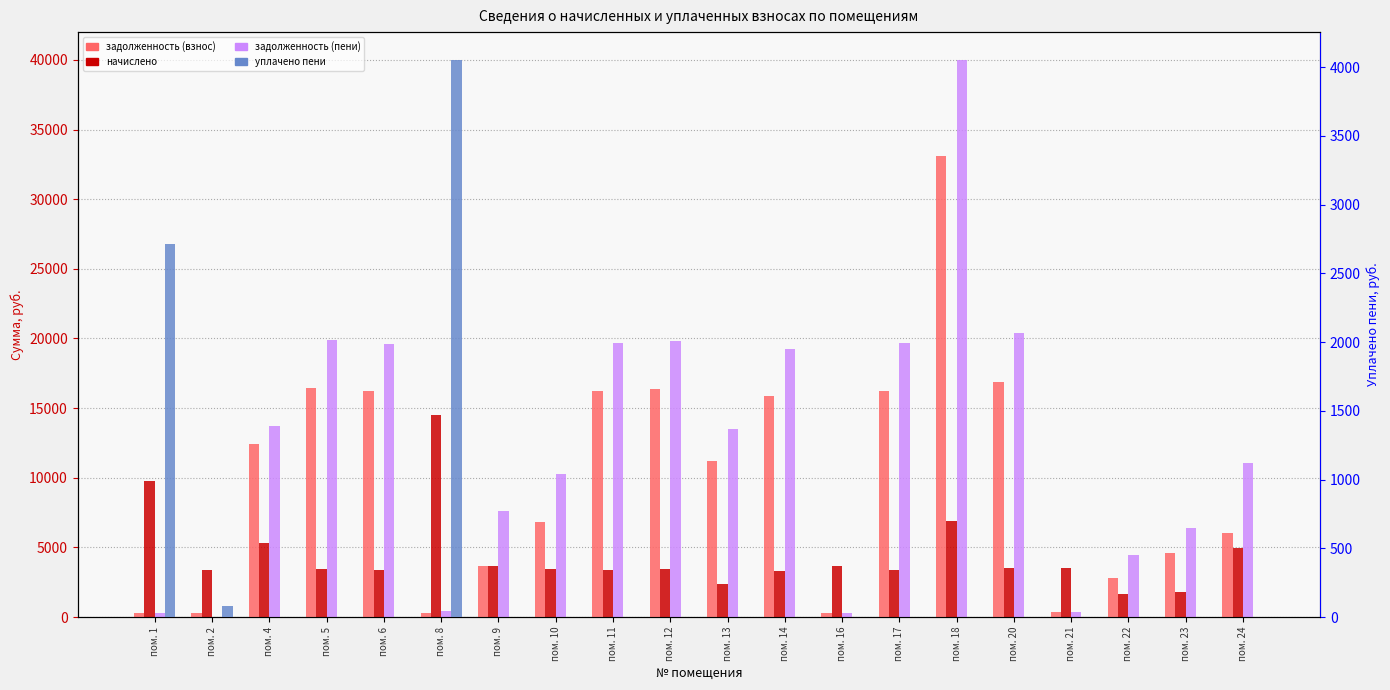

At which category does the chart reach its peak across all series?

пом. 18